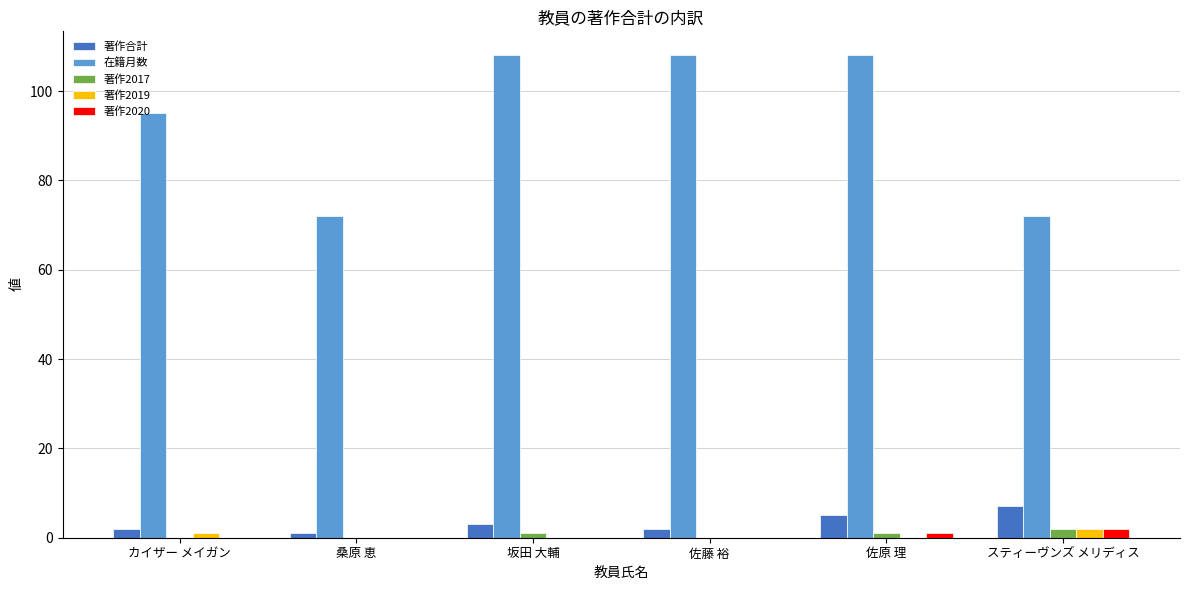

The 著作2019 series shows 0 at 坂田 大輔. True or false?

True